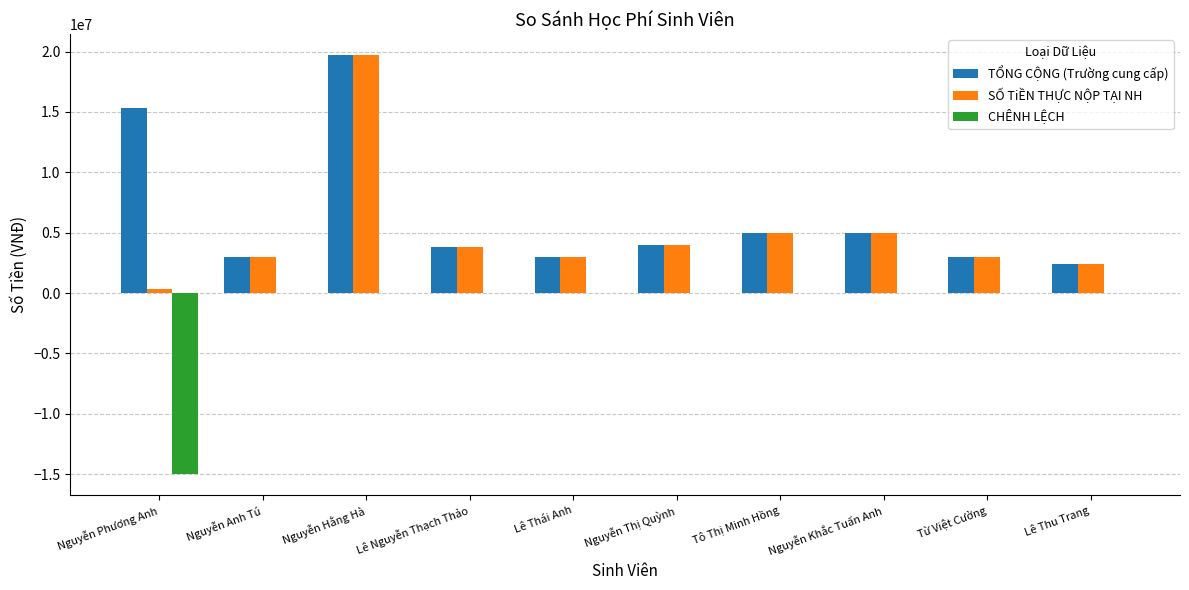

Which series changed the most between Nguyễn Phương Anh and Nguyễn Hằng Hà?

SỐ TiỀN THỰC NỘP TẠI NH